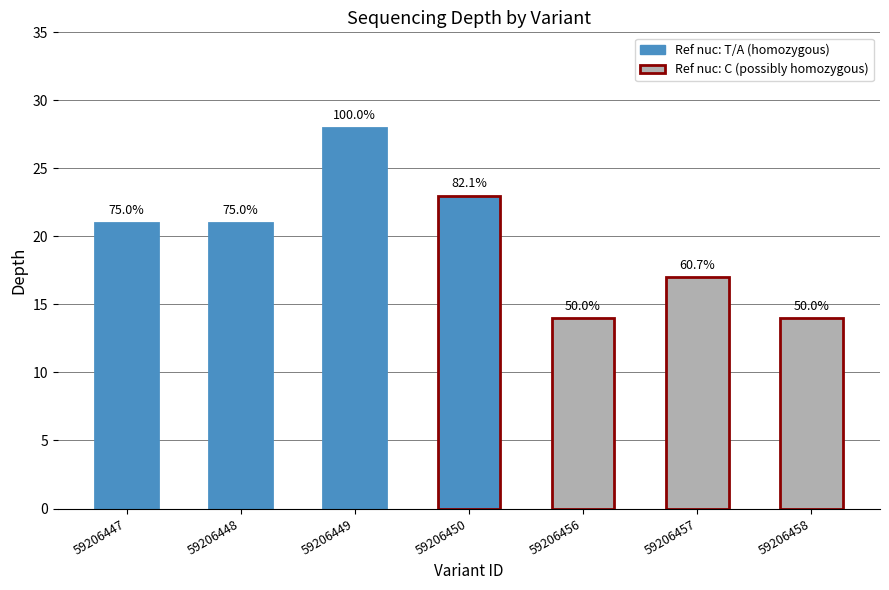

How many bars are there in total?

7